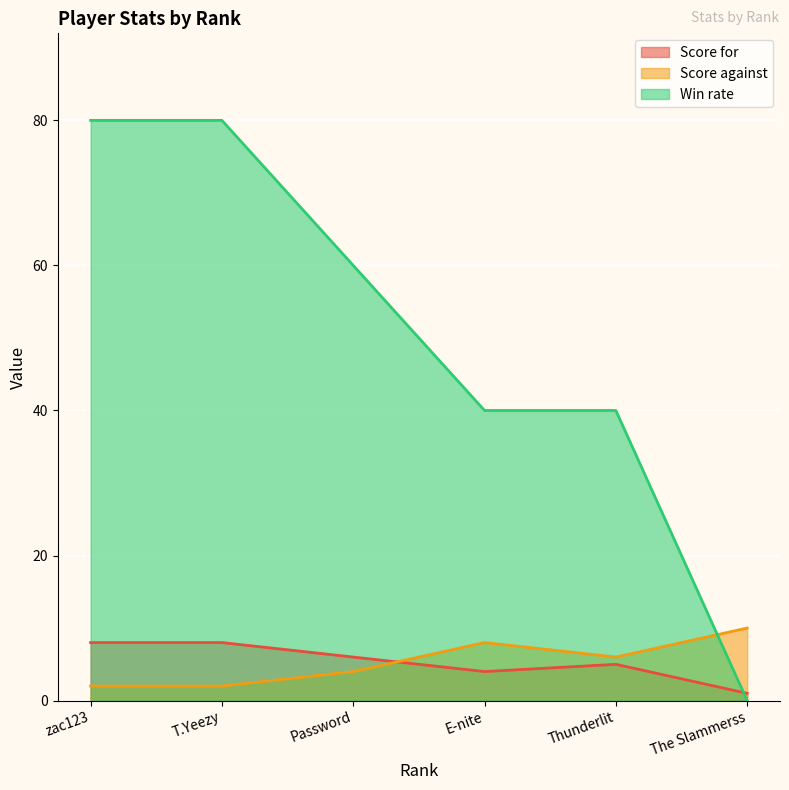

True or false: Win rate has a value of 29 at Password.

False